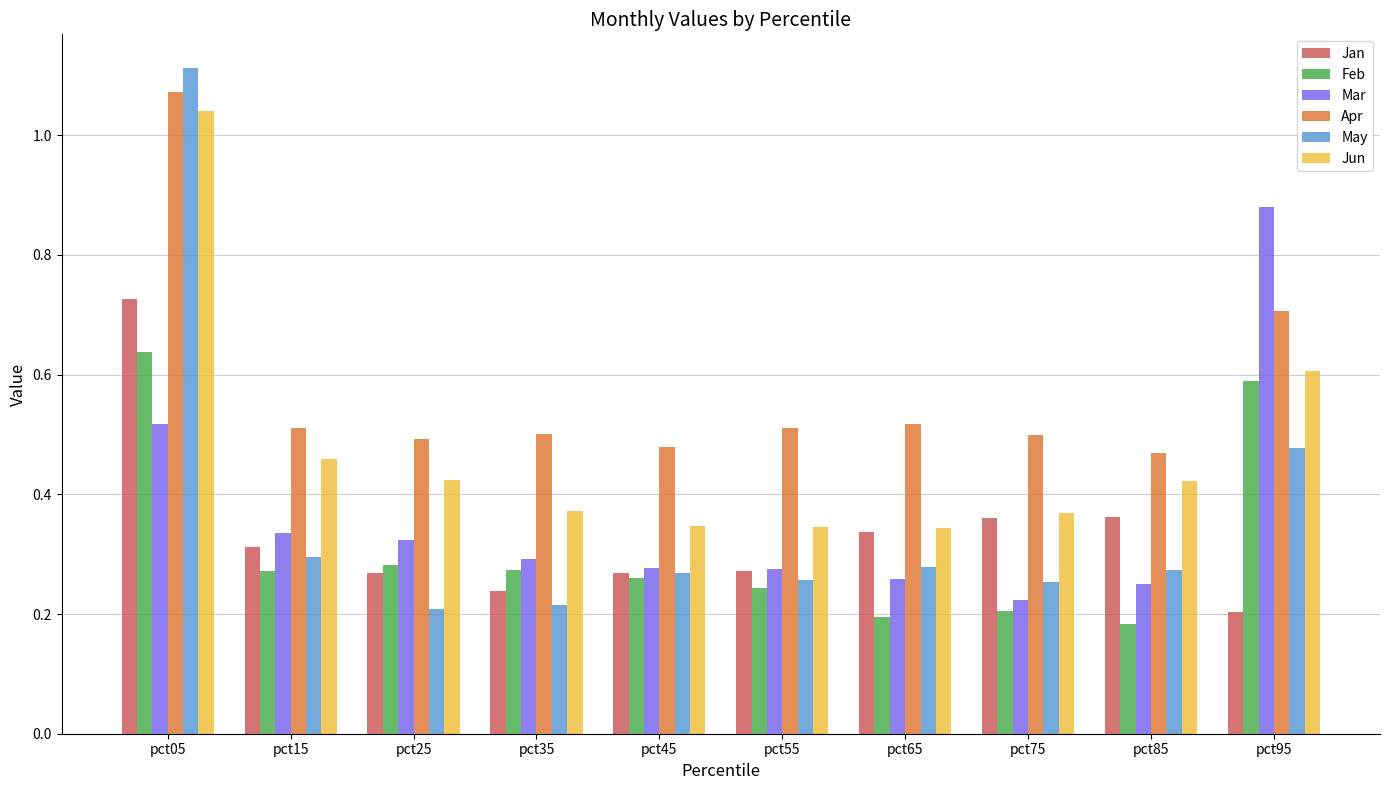

Which series changed the most between pct85 and pct95?

Mar